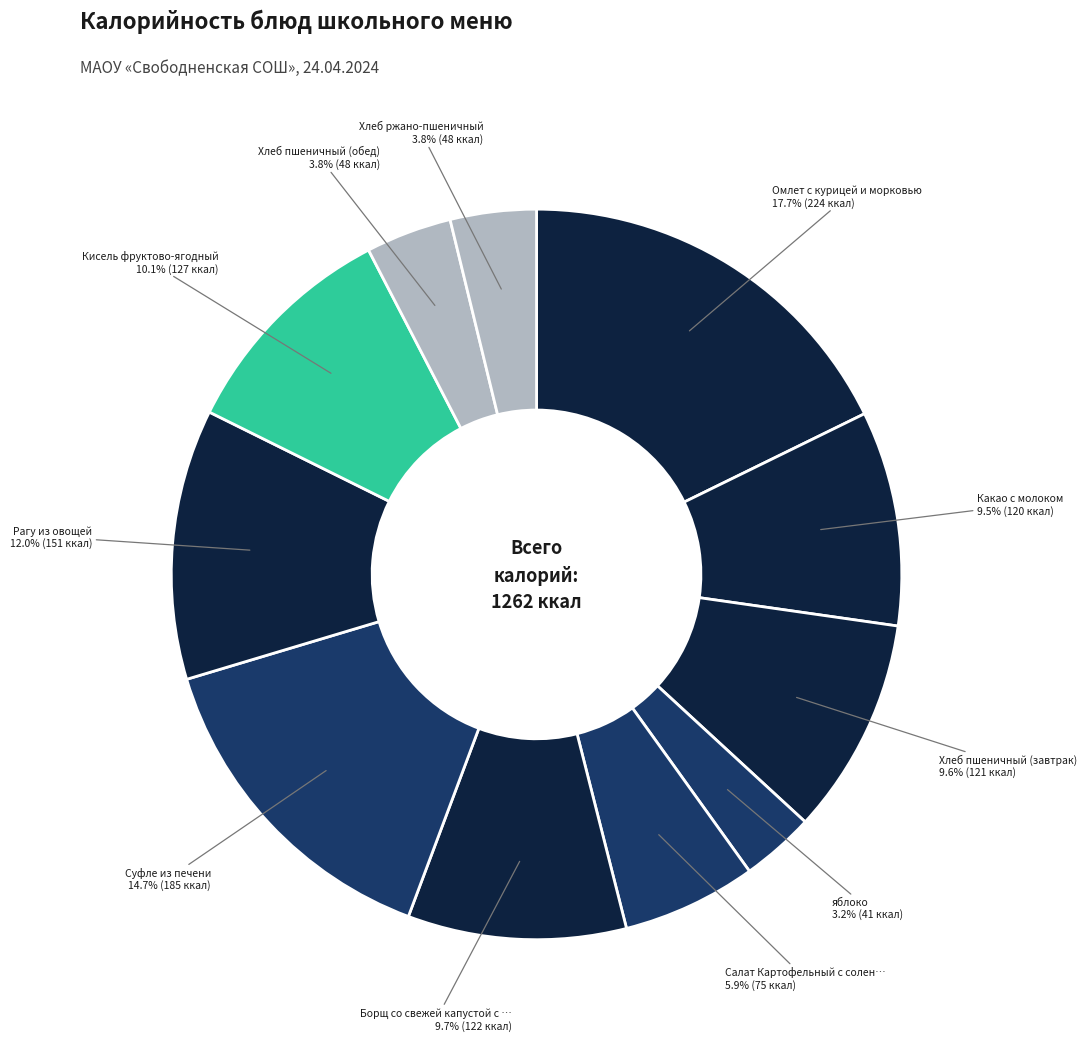

Does any single category account for the majority?

No